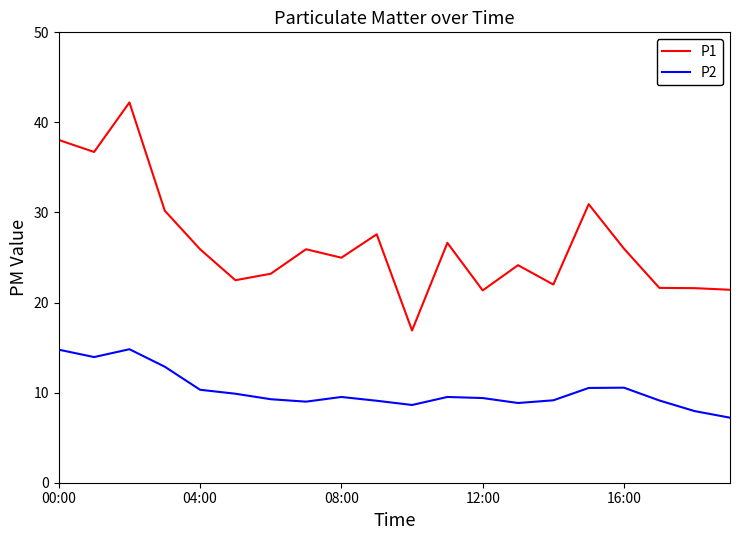

Rank the series by their maximum value, from highest to lowest.

P1, P2